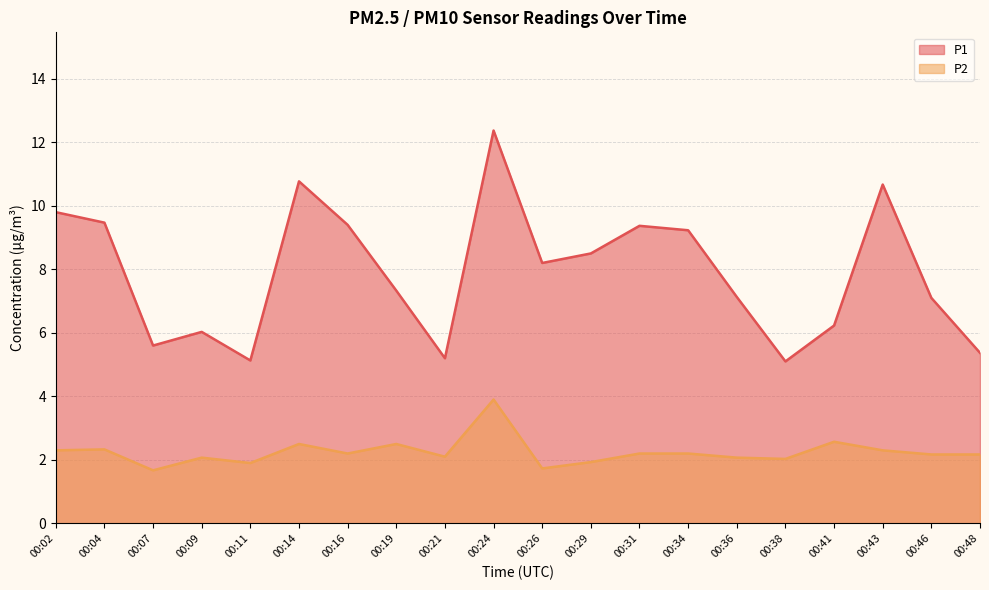

The value of P2 at 00:07 is 1.7. True or false?

True